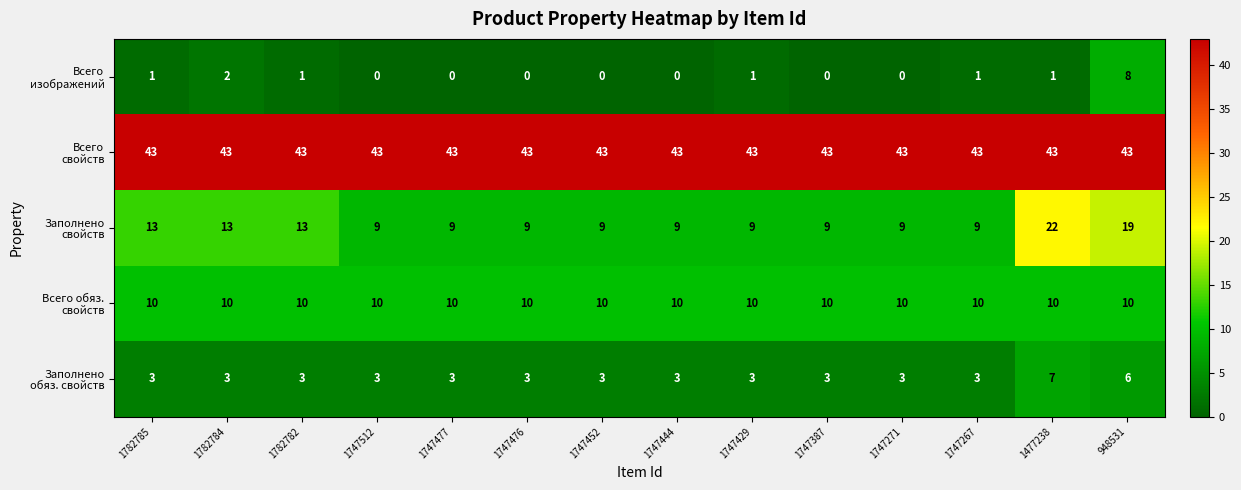

At which category is the sum across all series the highest?

948531